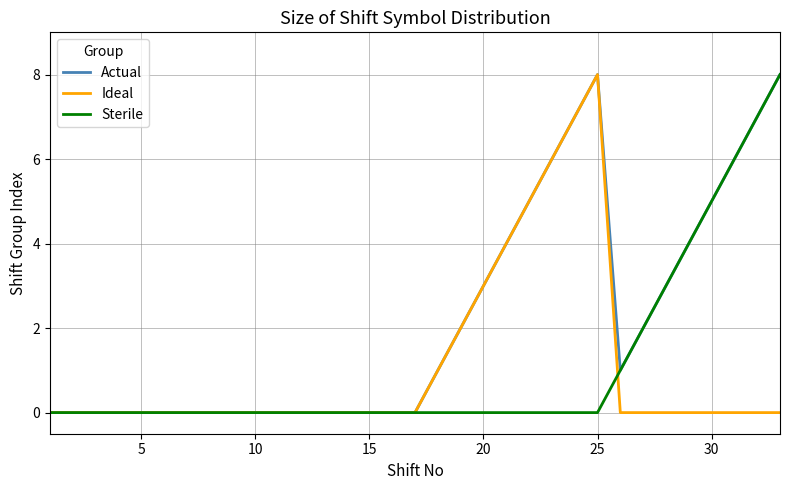

Which series has the largest total across all categories?

Actual